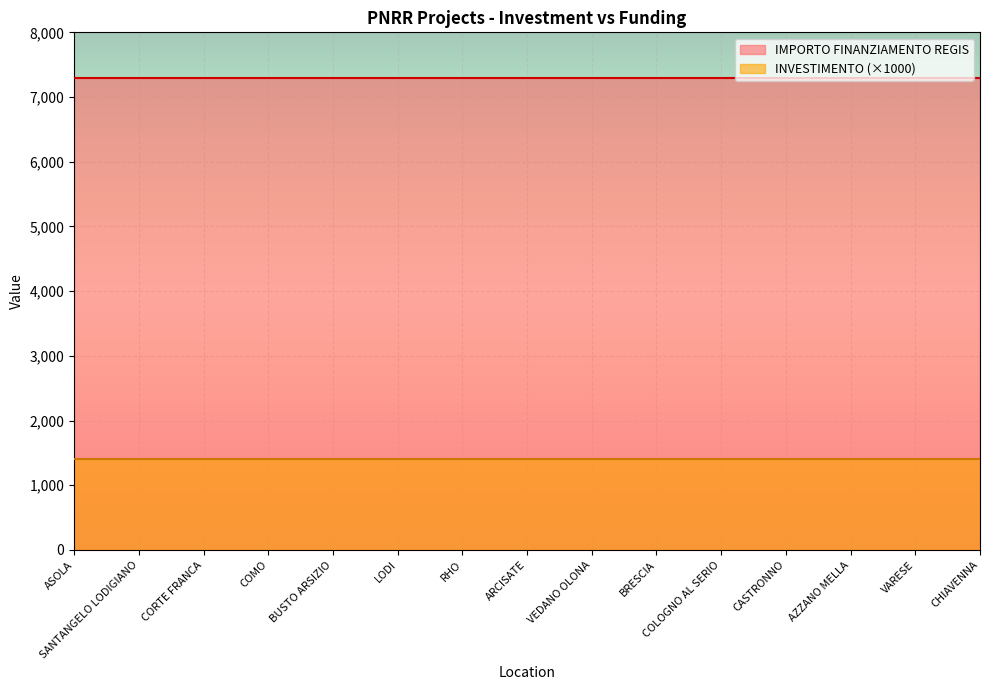

List the labels in order of INVESTIMENTO value, largest first.

ASOLA, SANTANGELO LODIGIANO, CORTE FRANCA, COMO, BUSTO ARSIZIO, LODI, RHO, ARCISATE, VEDANO OLONA, BRESCIA, COLOGNO AL SERIO, CASTRONNO, AZZANO MELLA, VARESE, CHIAVENNA